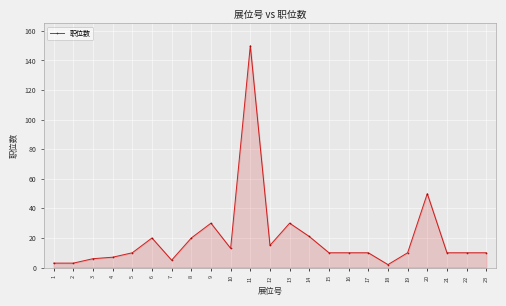

True or false: the data has more than 0 interior local peaks.

True